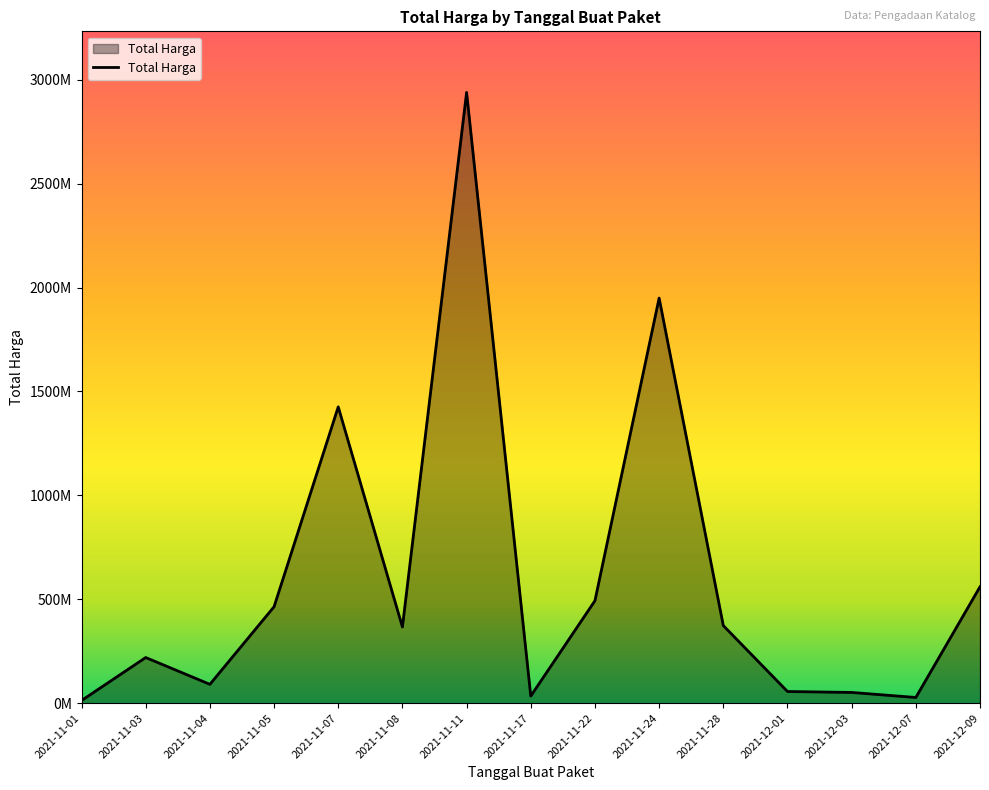

Reading right to left, transcribe all the data shown in this chart.

2021-12-09=559971000	2021-12-07=27412000	2021-12-03=51601000	2021-12-01=56152800	2021-11-28=373404000	2021-11-24=1949326200	2021-11-22=493000000	2021-11-17=34292000	2021-11-11=2939033240	2021-11-08=366565800	2021-11-07=1425867900	2021-11-05=464002100	2021-11-04=90672075	2021-11-03=219611270	2021-11-01=12787500